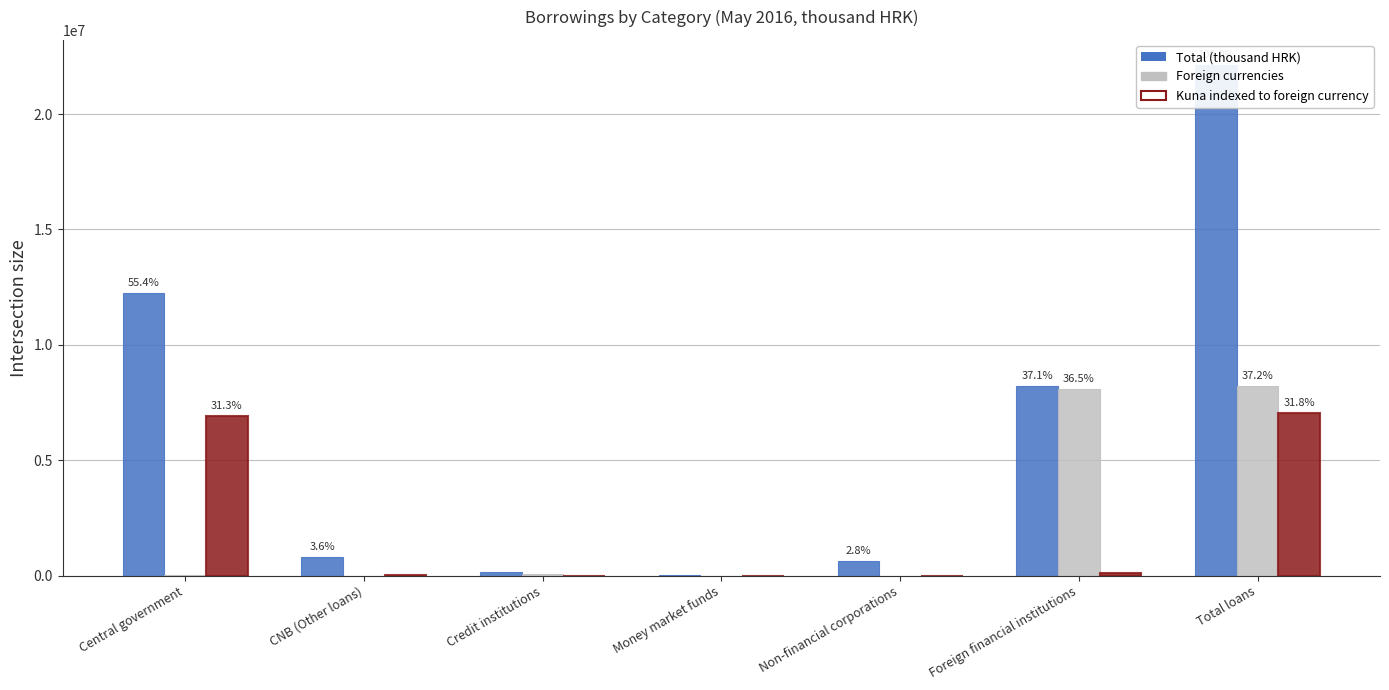

What is the difference between the maximum and second lowest values in the Total (thousand HRK) series?

21950848